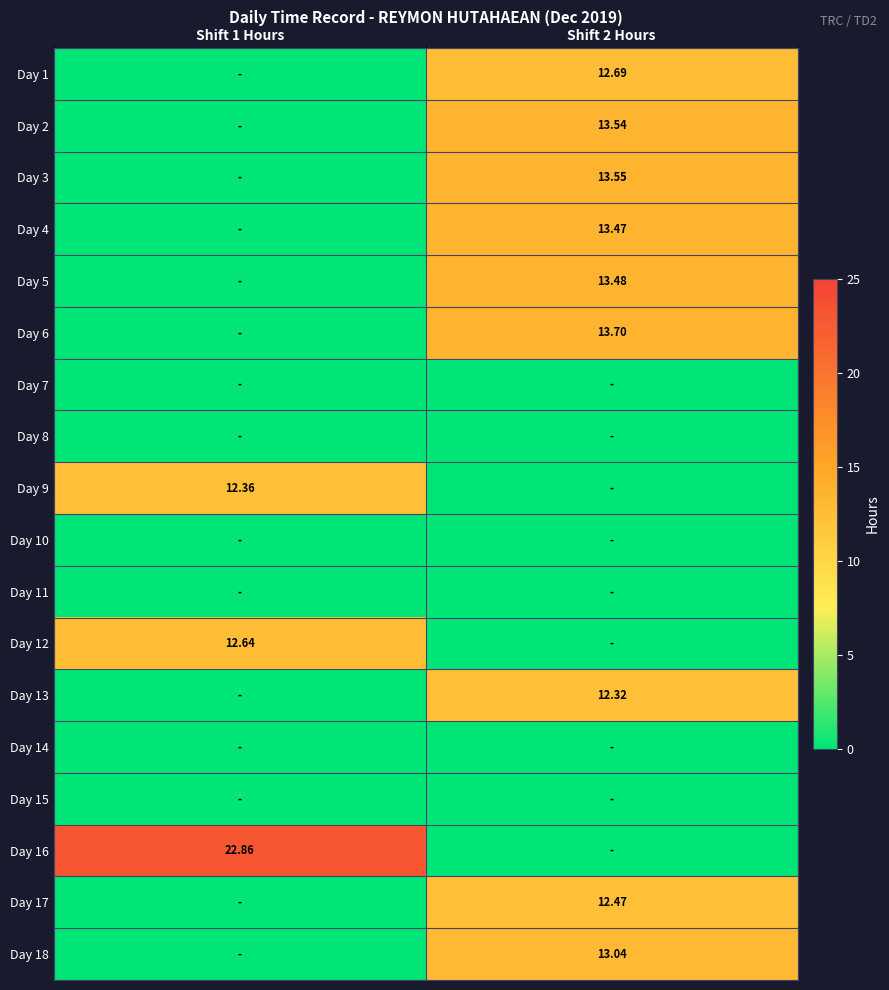

Which series has the largest range (max minus min)?

Day 16